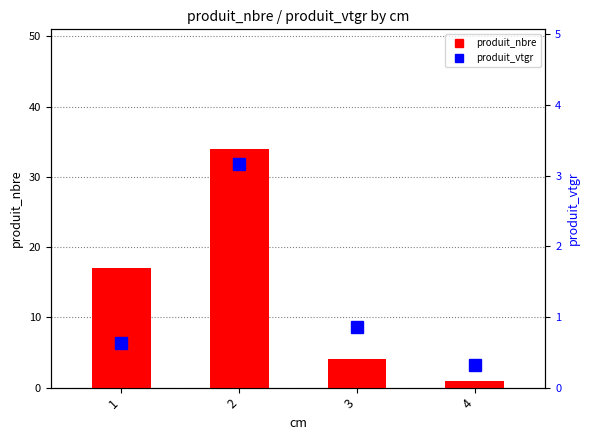

Rank the categories by produit_vtgr value from lowest to highest.

4, 1, 3, 2